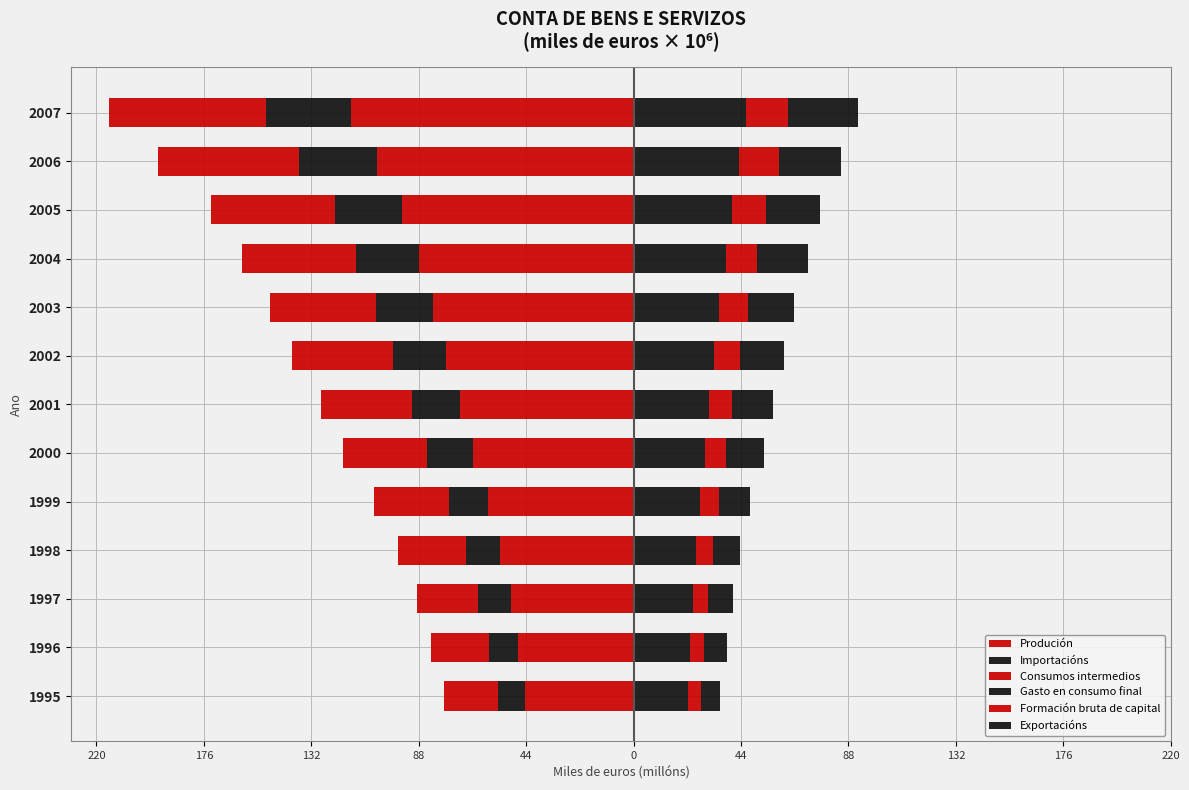

What is the sum of all Importacións values?

-271.2